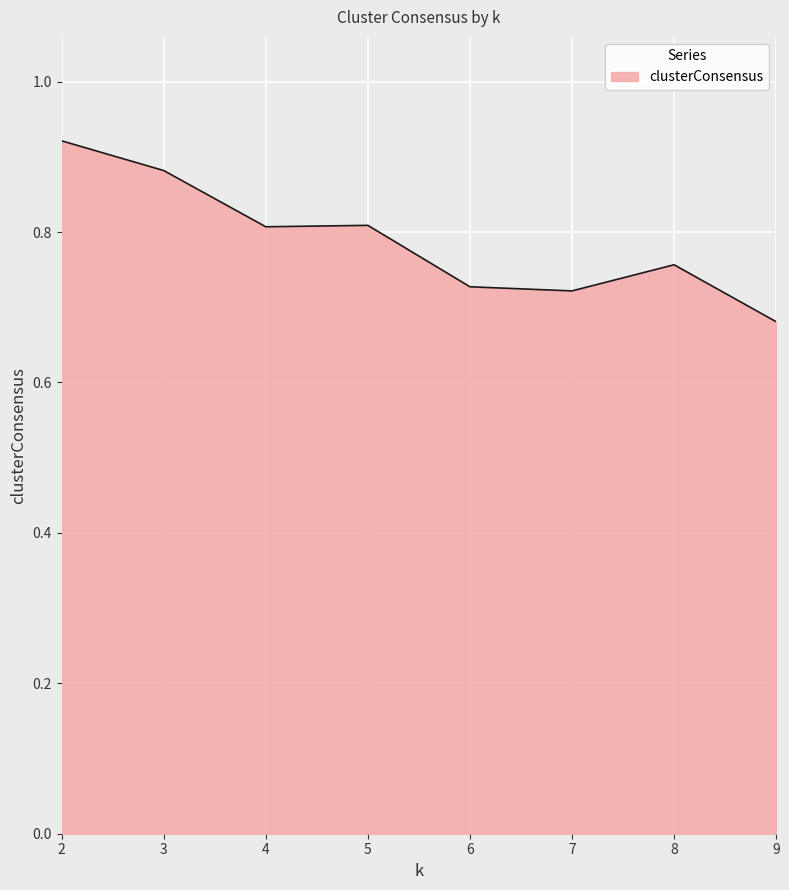

Does the chart display data point markers on the line(s)?

No